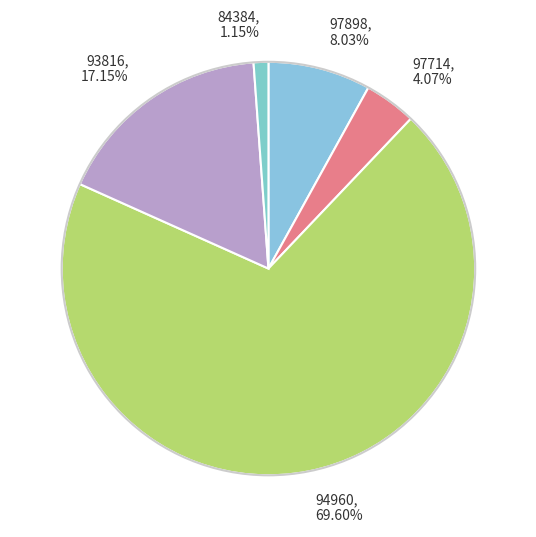

Is there any slice that represents more than half of the pie?

Yes